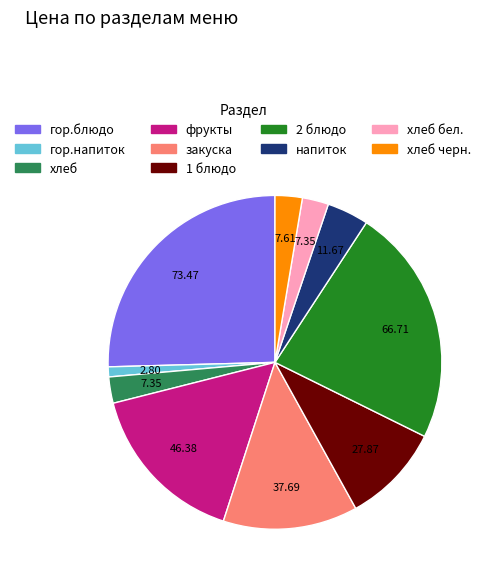

Is there any slice that represents more than half of the pie?

No